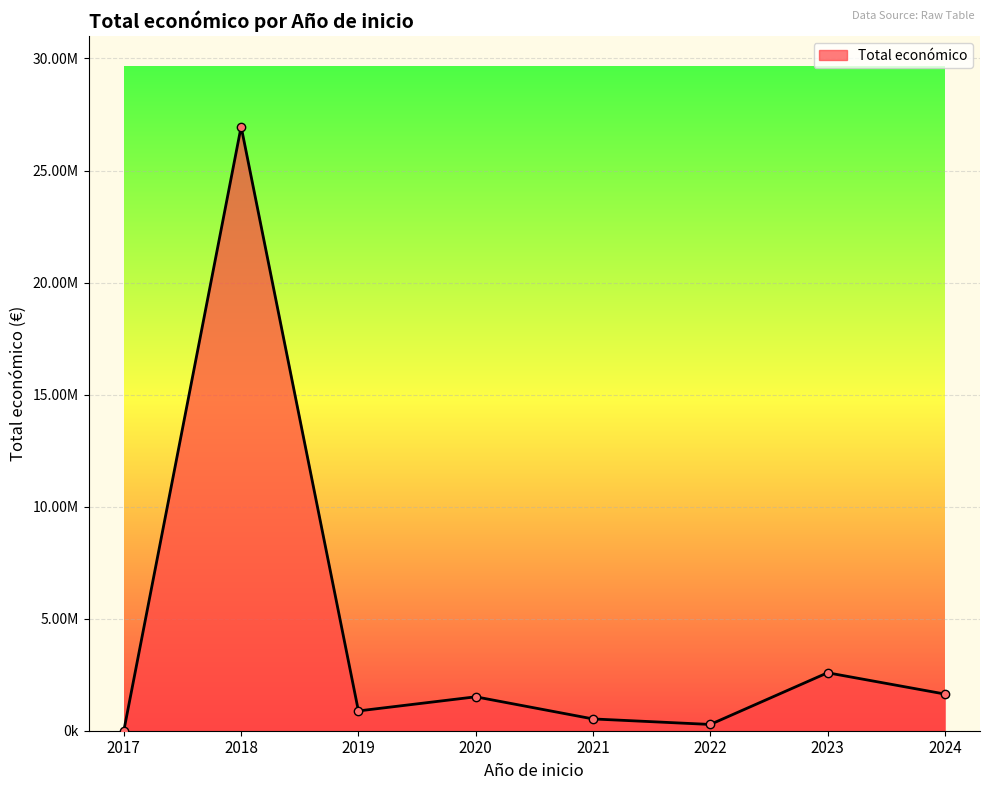

How many lines are shown in the chart?

1